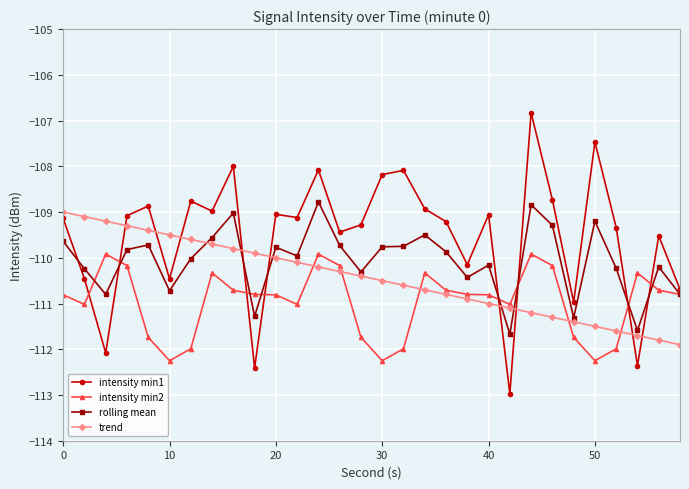

Which series has the largest total across all categories?

intensity min1